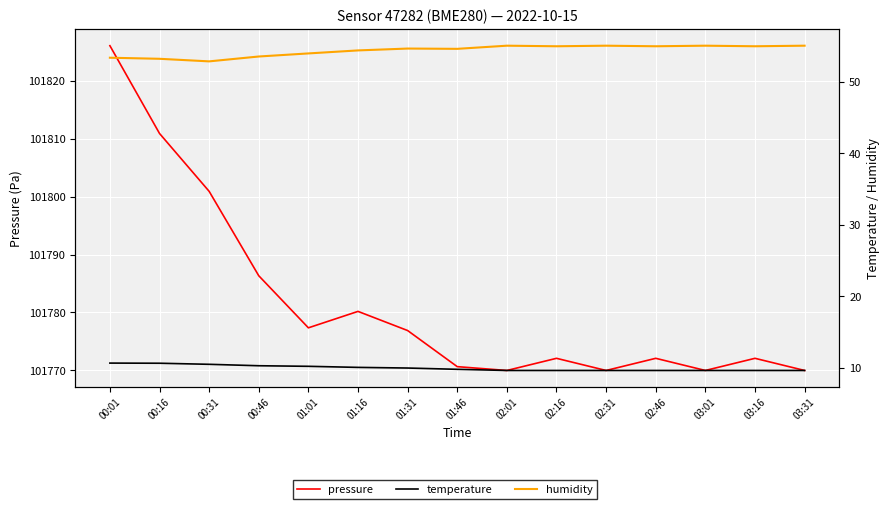

How many series are shown in this chart?

3